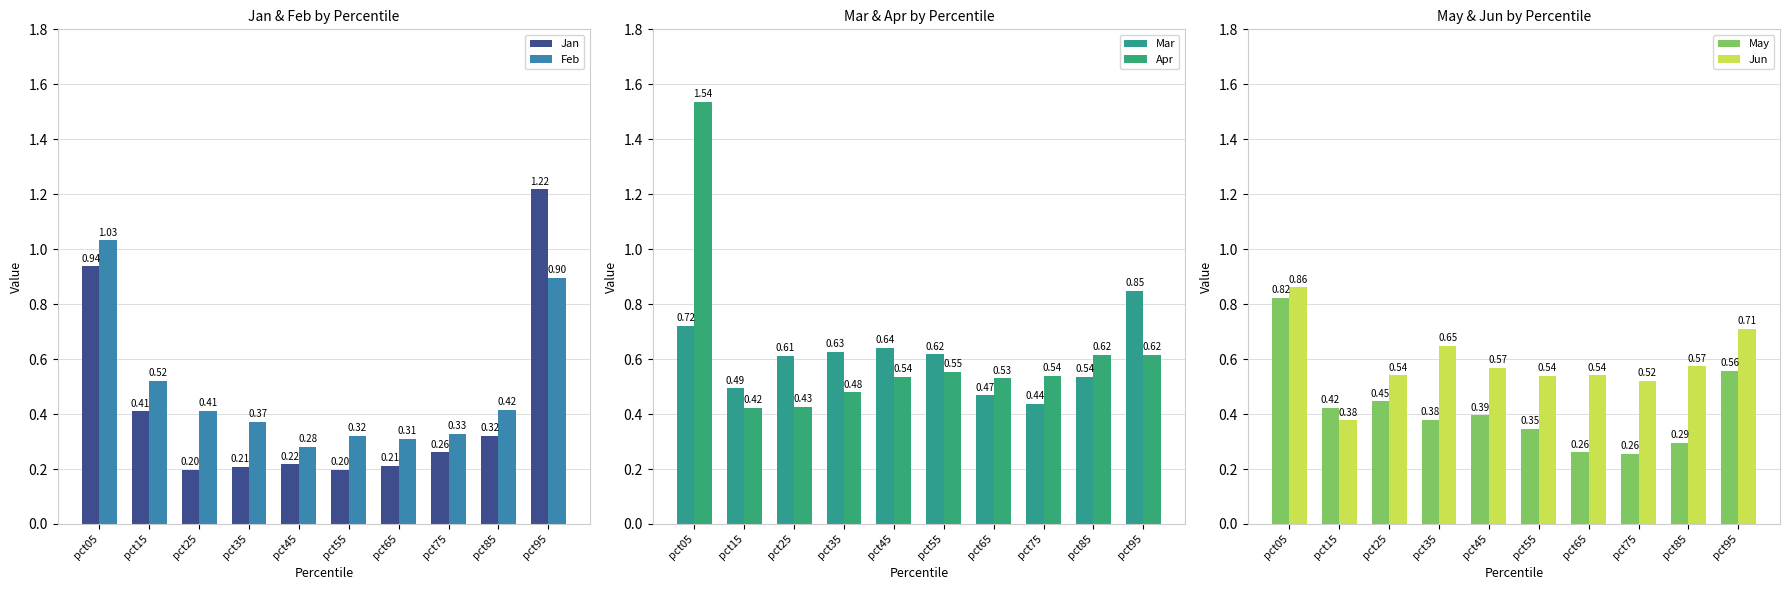

How many categories are shown in the chart?

10